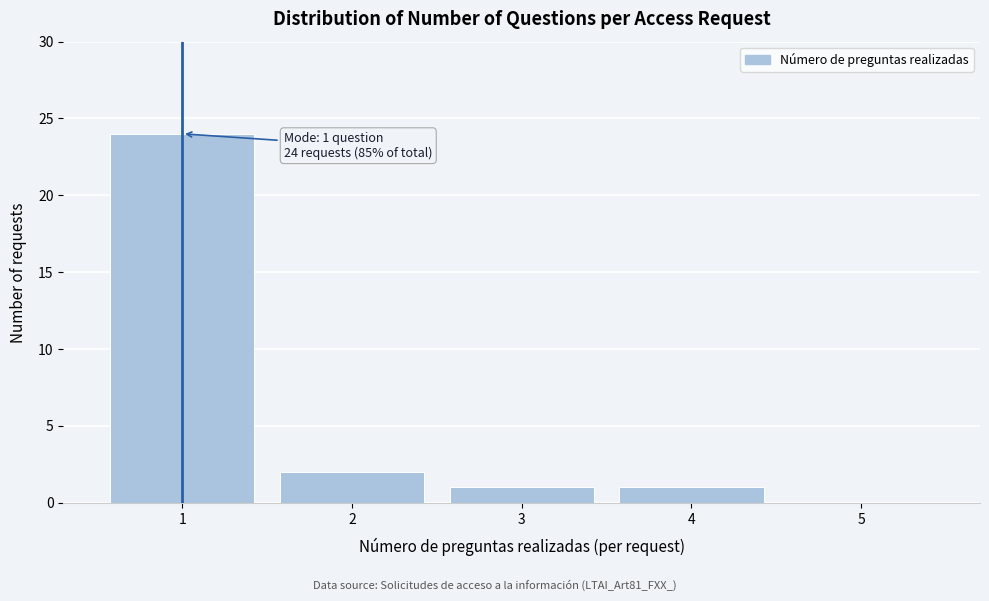

Over which range of the x-axis is the bar tallest?

0.5 to 1.5